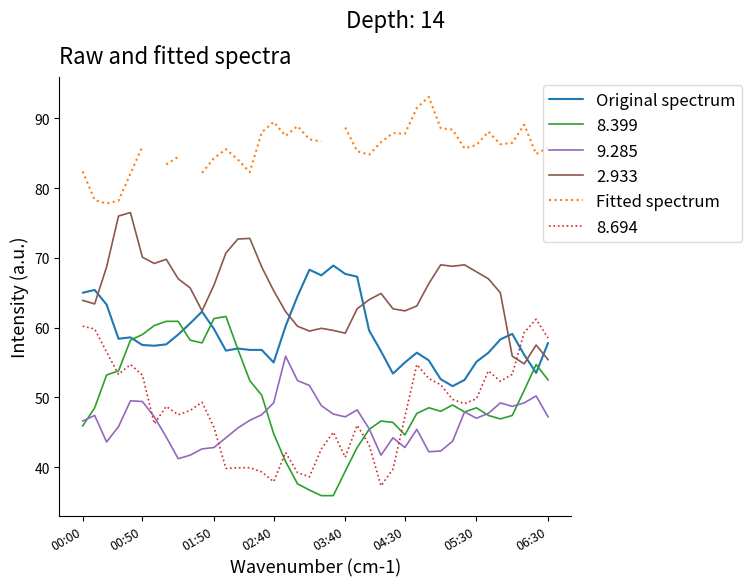

True or false: 8.399 and 2.933 cross at least once.

False